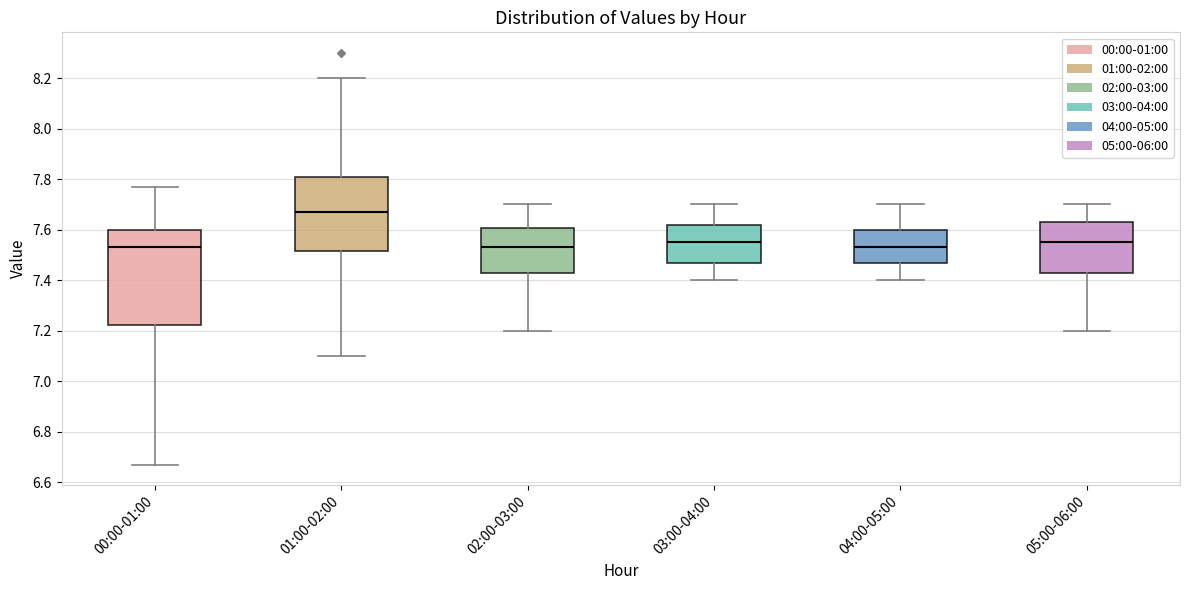

Which box's median line is the highest?

01:00-02:00